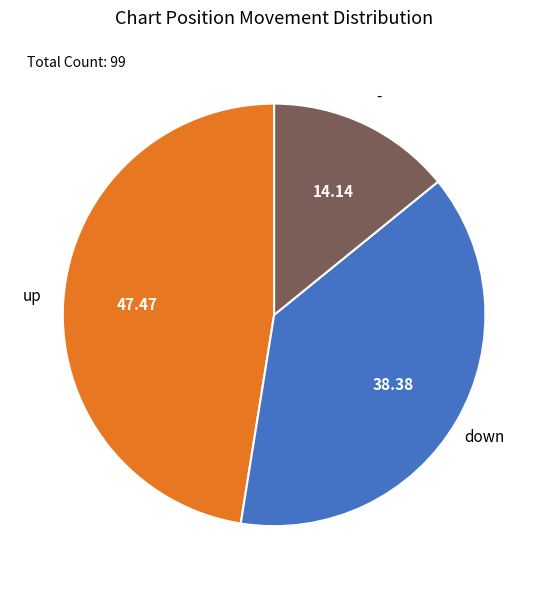

Is there any slice that represents more than half of the pie?

No